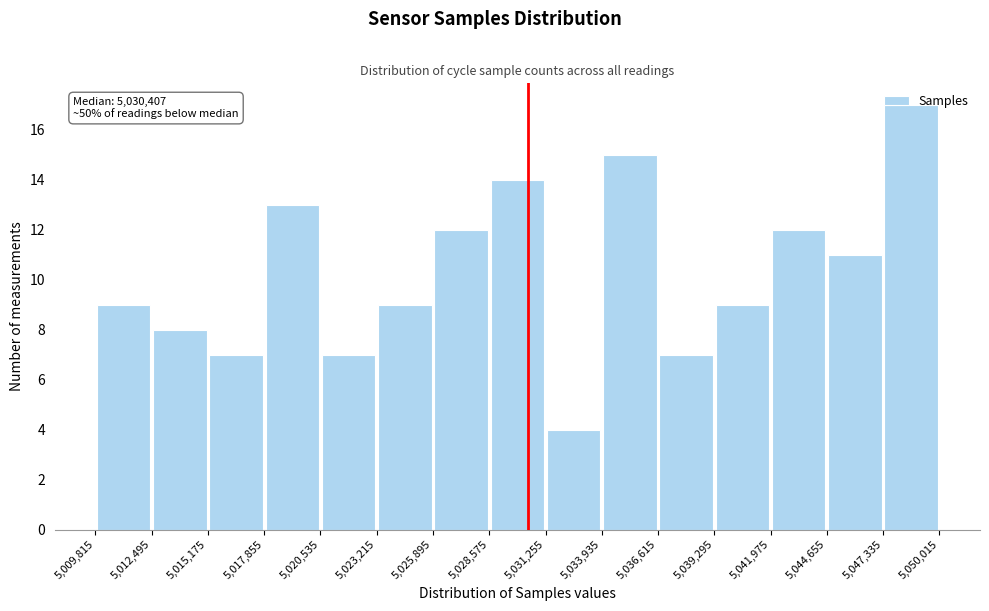

Which range on the x-axis has the tallest bar?

5,047,335 to 5,050,015